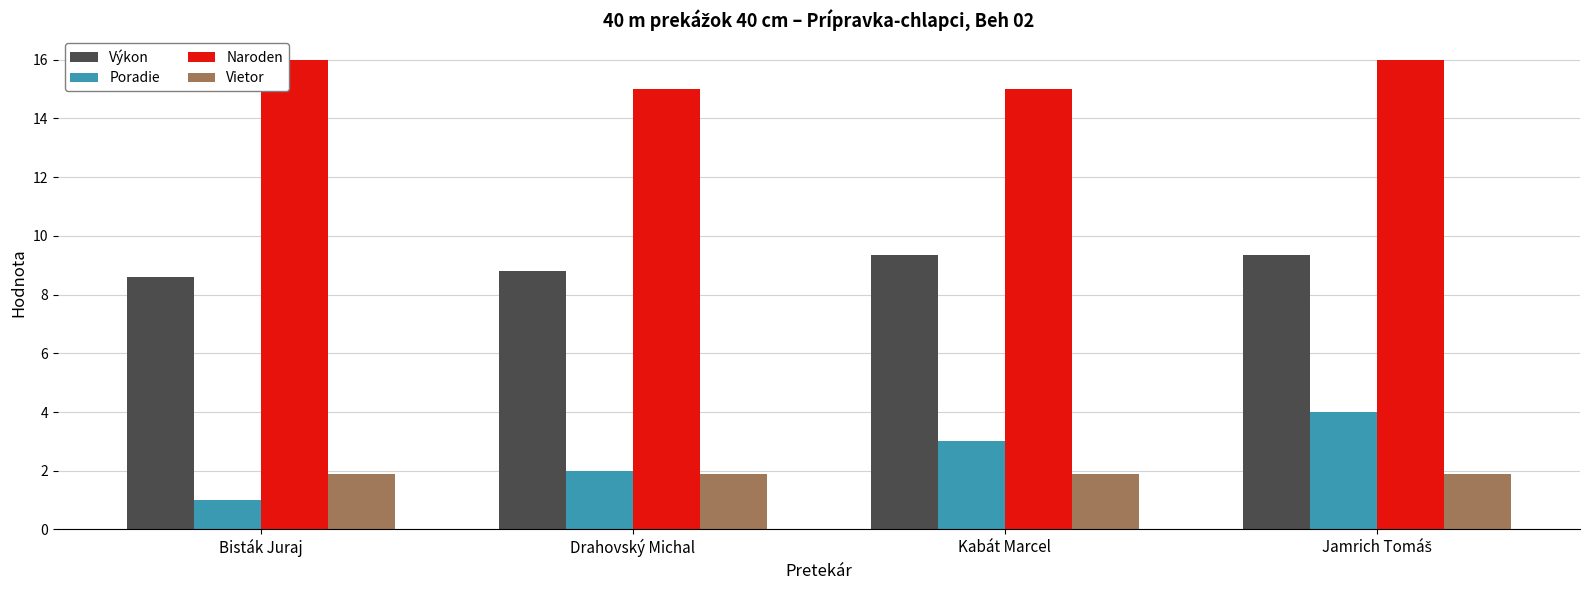

At how many categories does at least one series exceed 12?

4